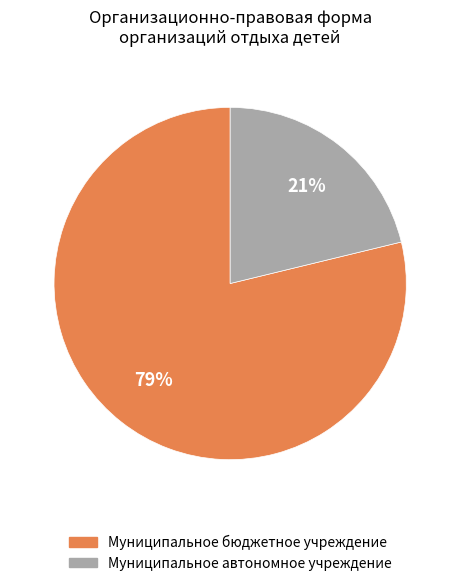

To the nearest percent, what portion does Муниципальное бюджетное учреждение represent?

79%